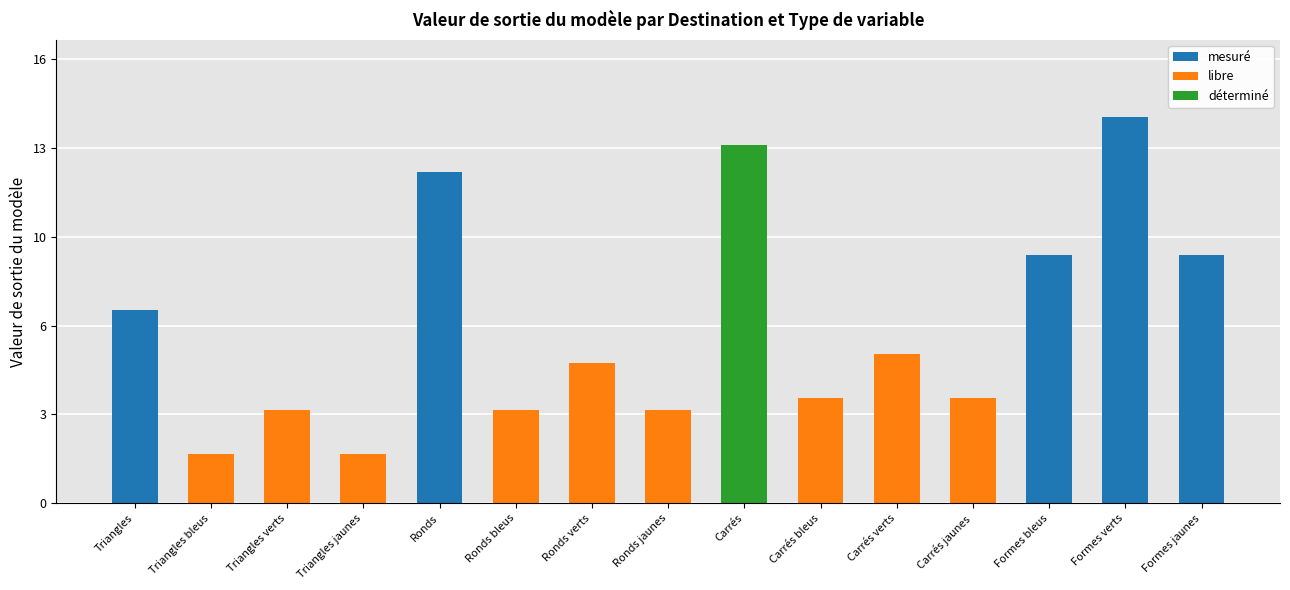

What position from the right is Carrés bleus?

6